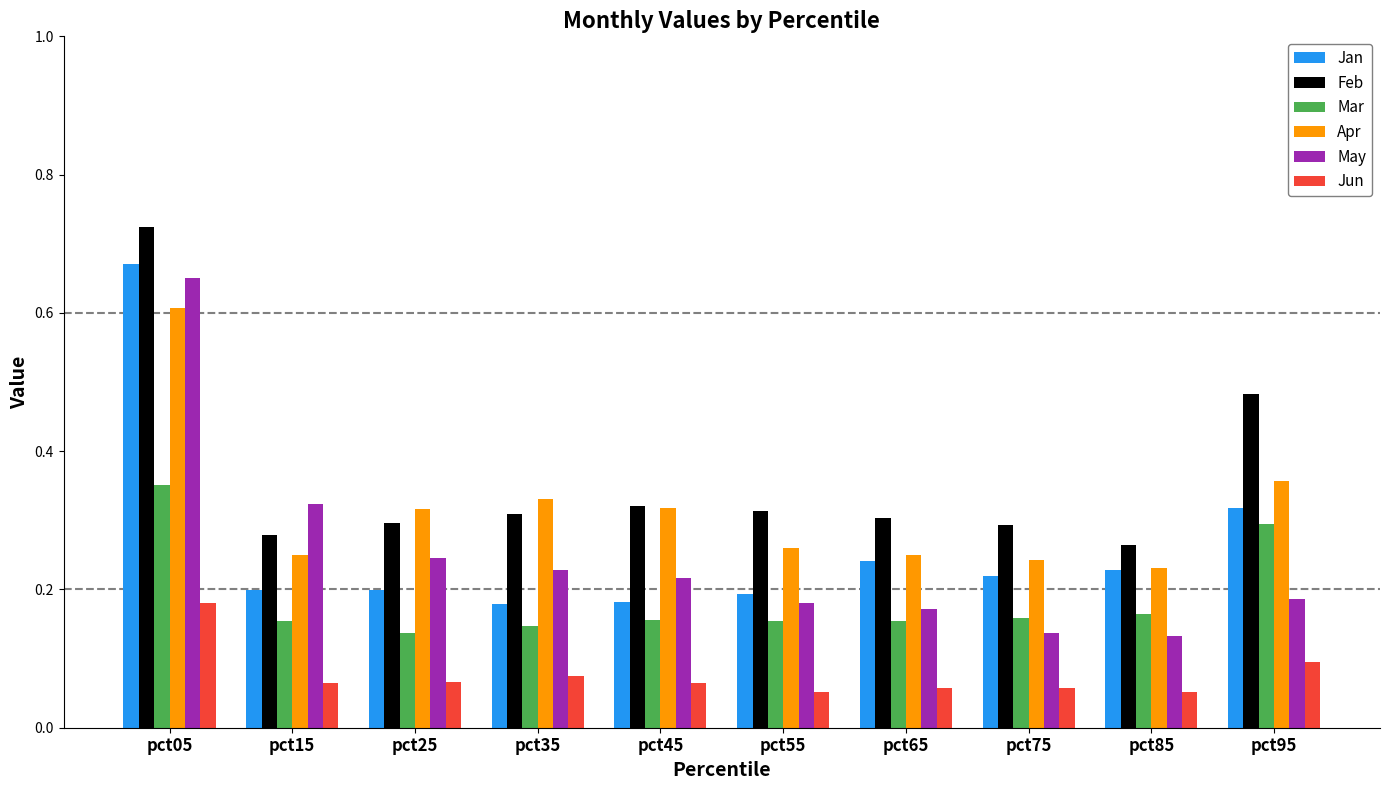

Are the bars grouped side by side (vs. stacked)?

Yes